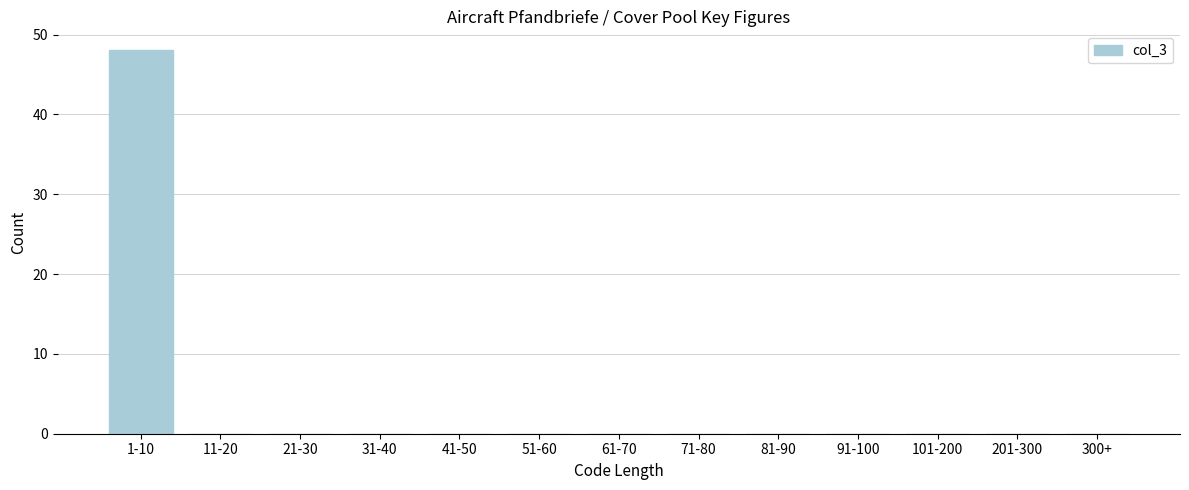

Reading left to right, extract all data points from this chart.

1-10=48	11-20=0	21-30=0	31-40=0	41-50=0	51-60=0	61-70=0	71-80=0	81-90=0	91-100=0	101-200=0	201-300=0	300+=0